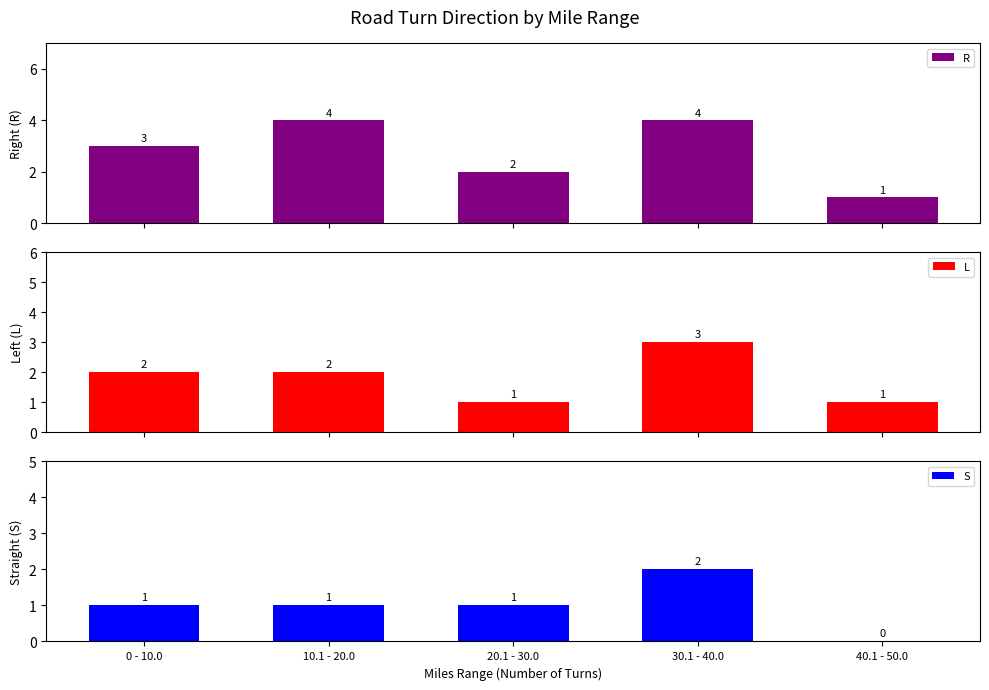

Reading right to left, extract all data points from this chart.

R: 1	4	2	4	3
L: 1	3	1	2	2
S: 0	2	1	1	1